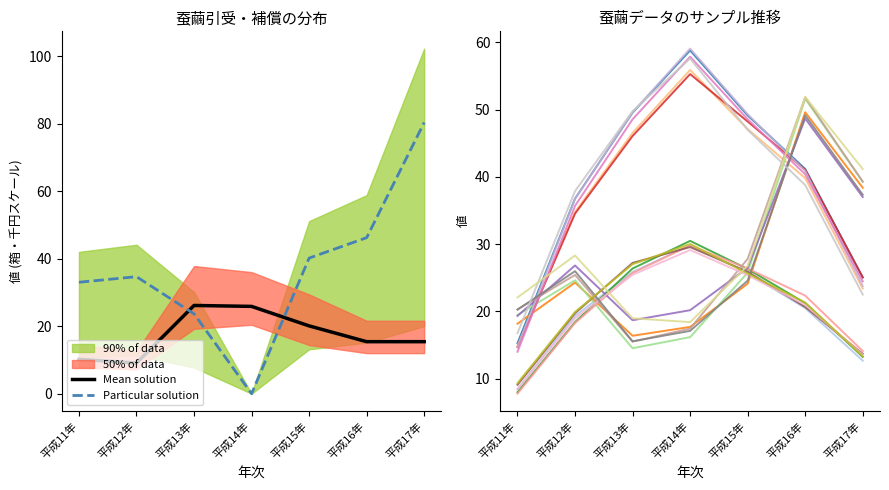

Where is the first local minimum for 箱数?

平成12年